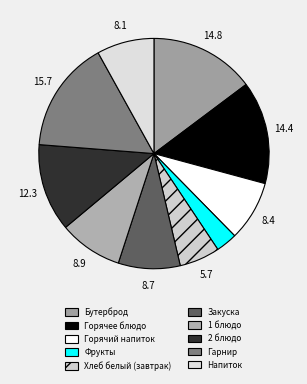

What is the total percentage of Бутерброд and 1 блюдо?

23.7%